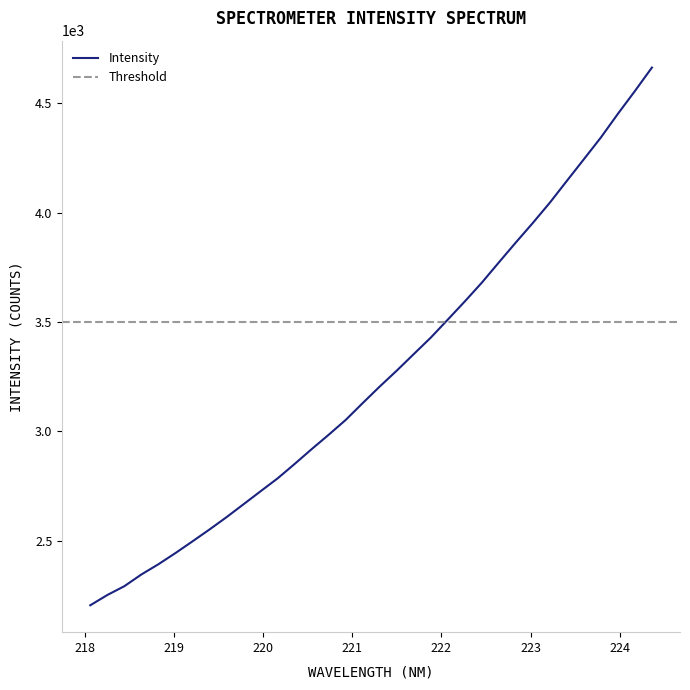

What is the maximum value shown in the chart?

4662.6